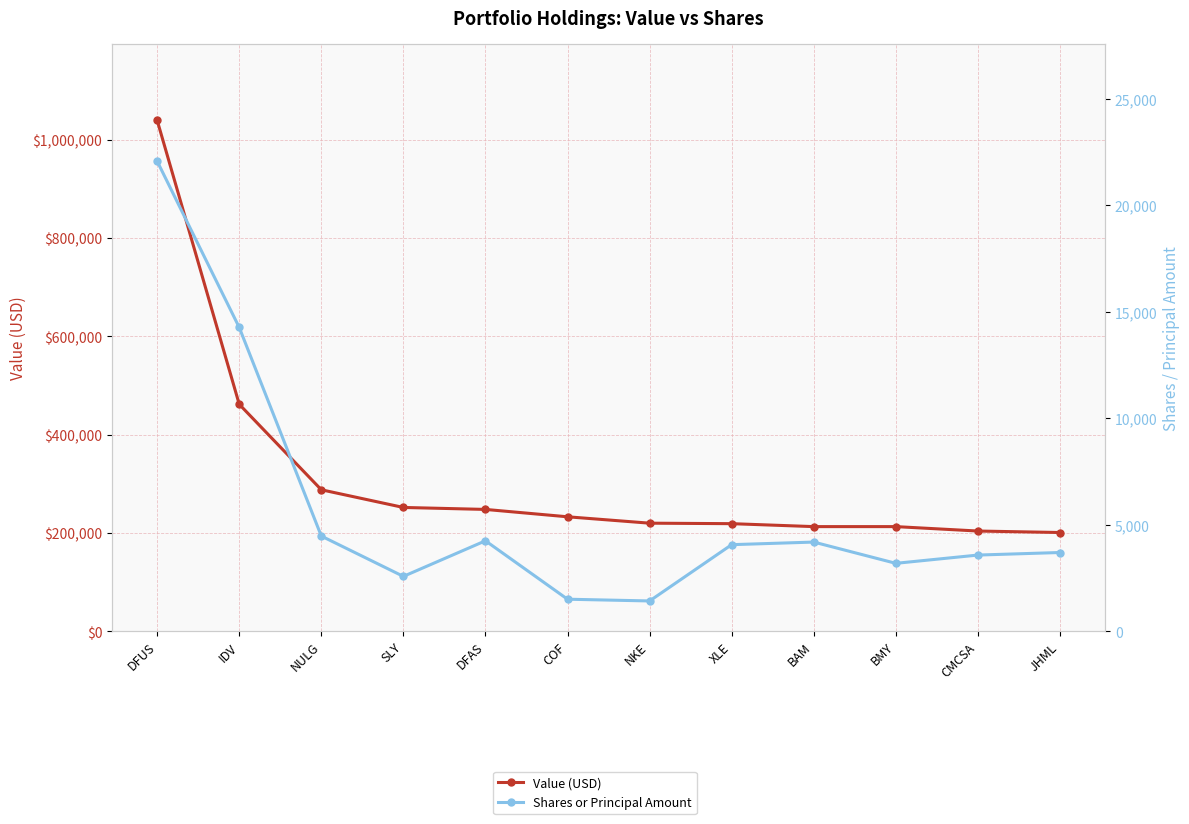

Is this an area chart (filled region under the line)?

No